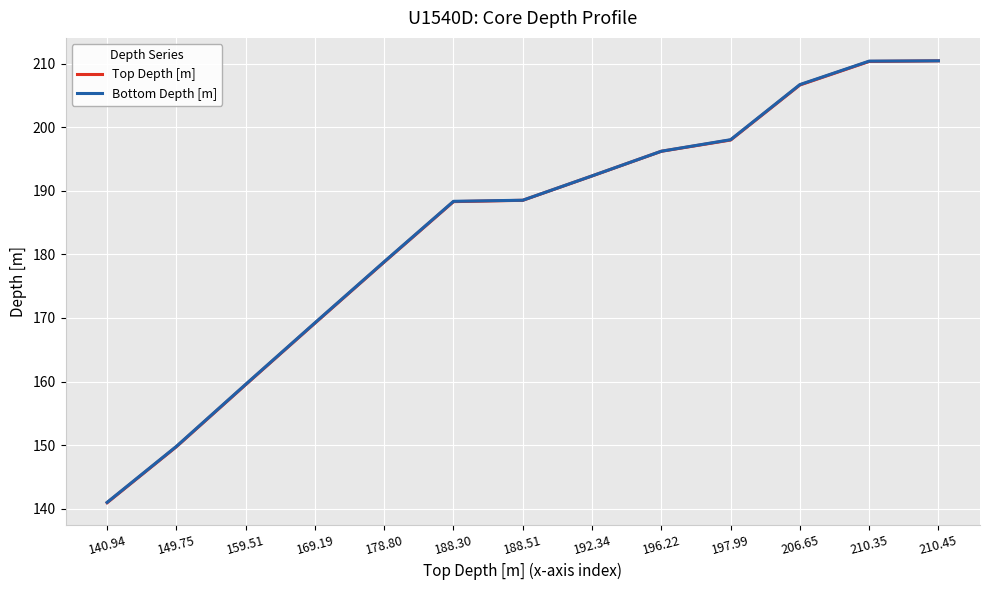

True or false: Top Depth [m] has a value of 62.0 at 178.80.

False